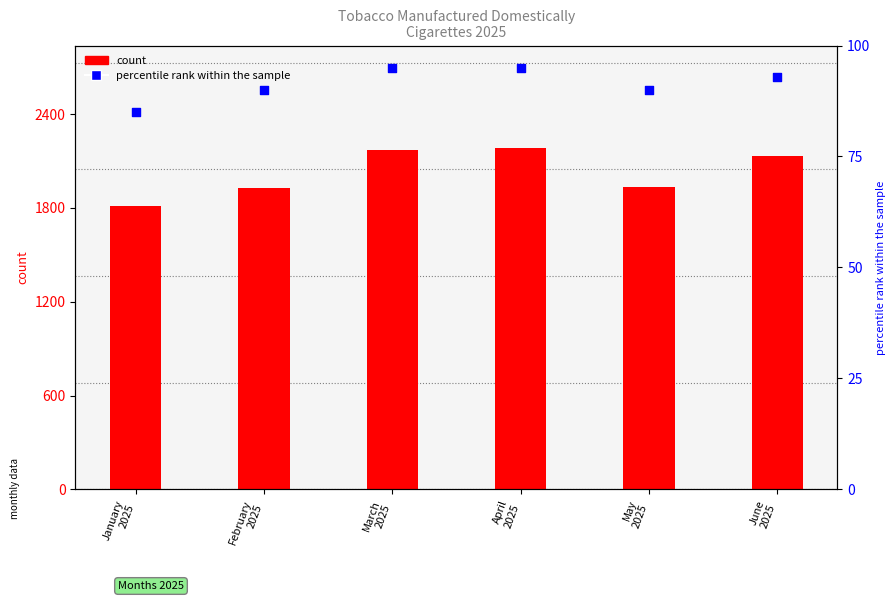

At how many categories does at least one series exceed 6381623768?

6